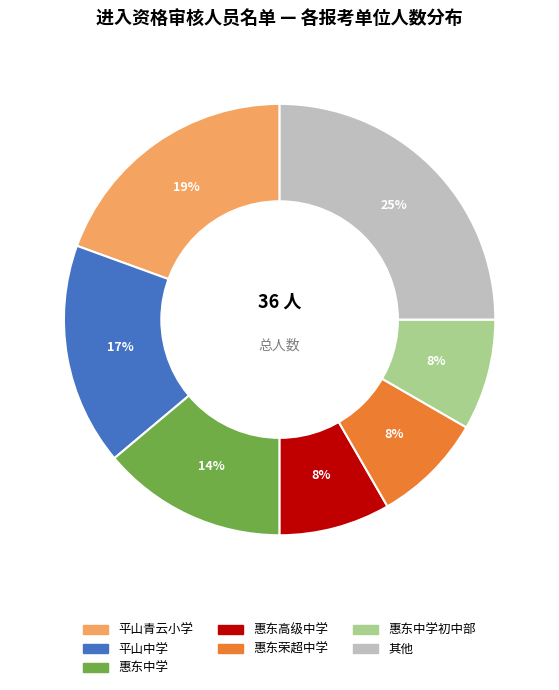

What is the largest slice in the pie chart?

其他